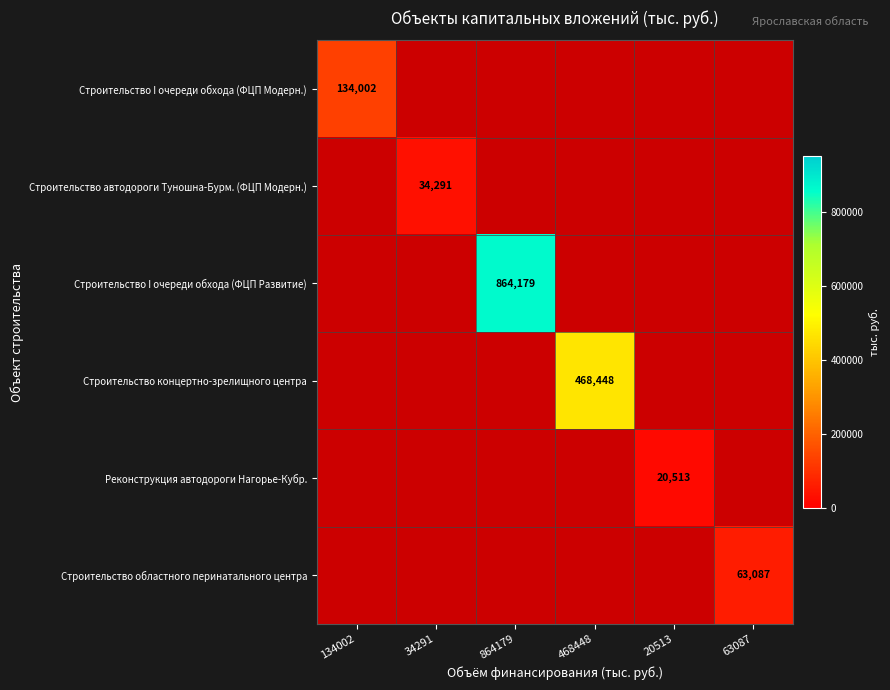

Is the value of Реконструкция автодороги Нагорье-Кубр. at 20513 greater than the value of Строительство областного перинатального центра at 468448?

No